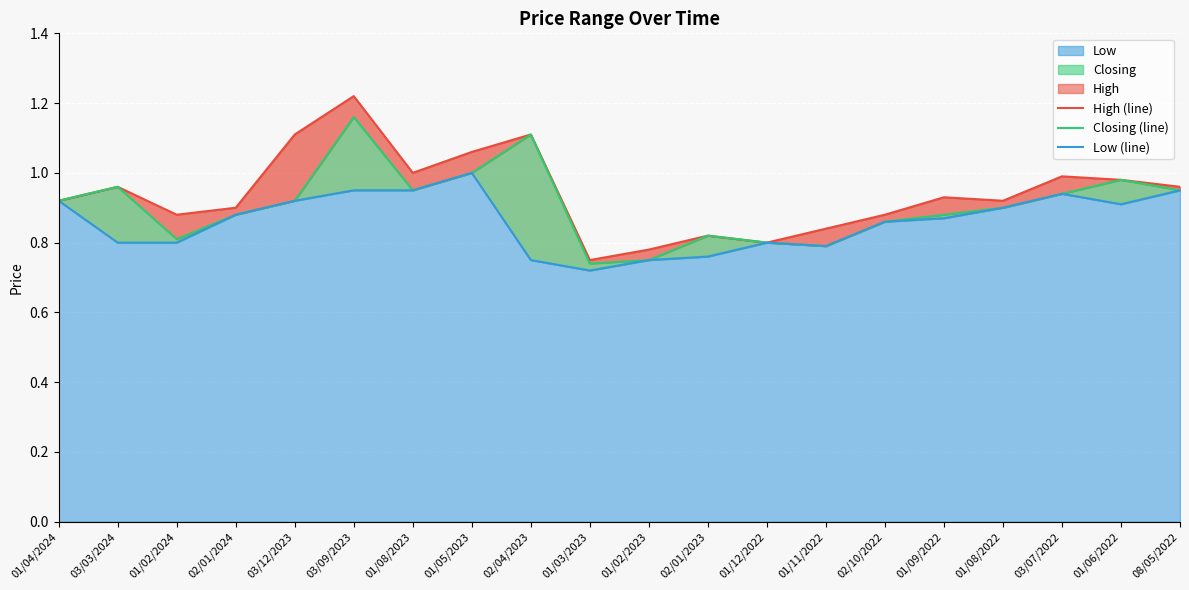

How many series are shown in this chart?

3